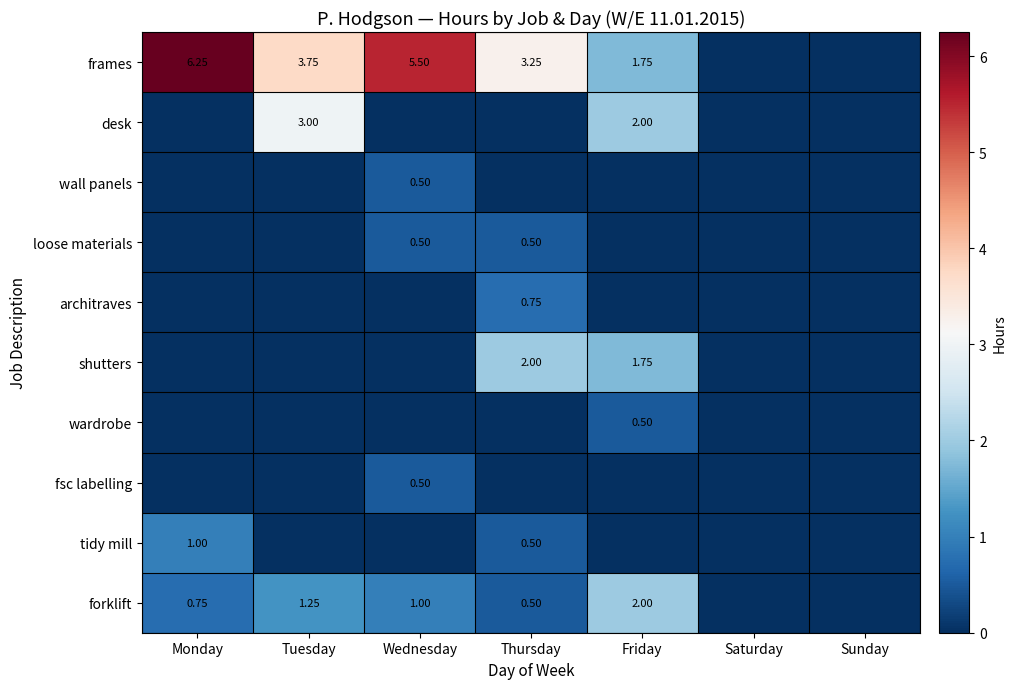

What is the sum of all loose materials values?

1.0